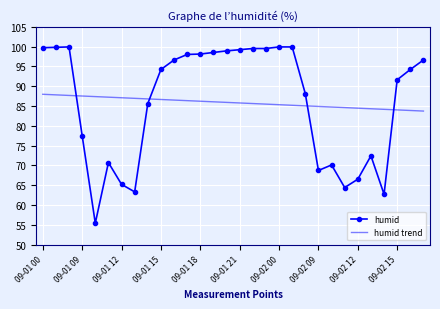

What is the lowest value of the humid trend series?

83.7